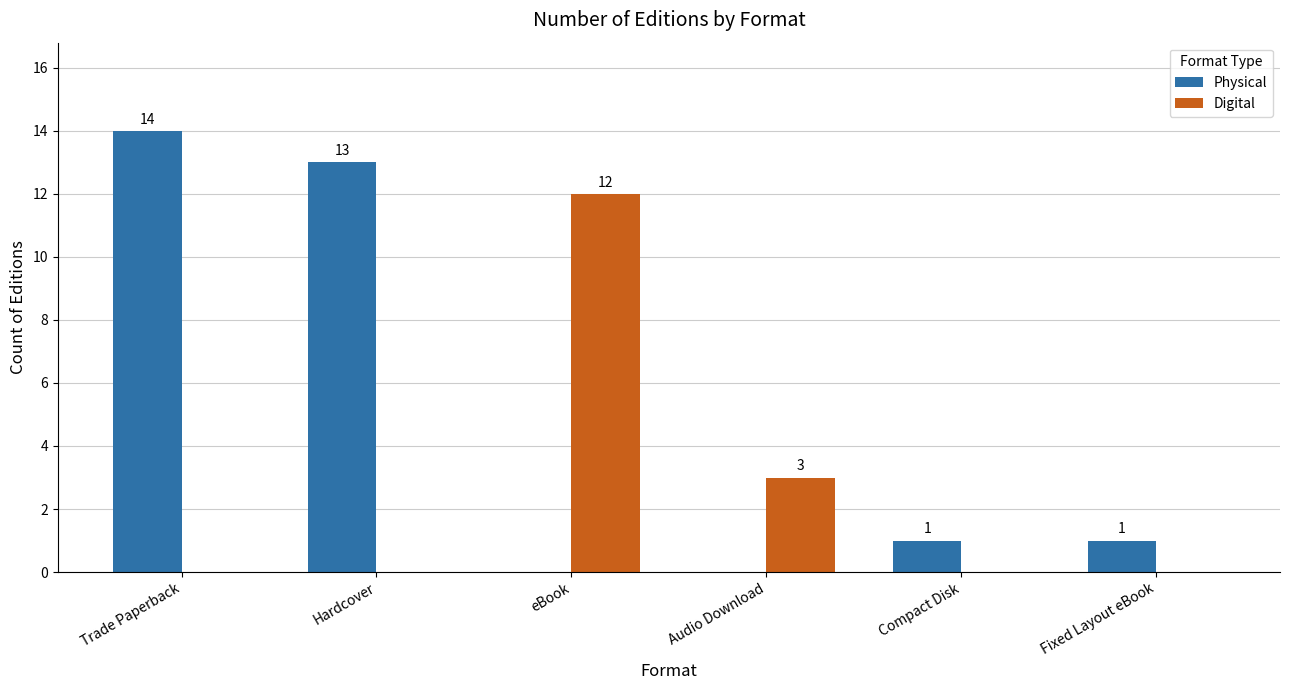

What is the sum of all Physical values?

29